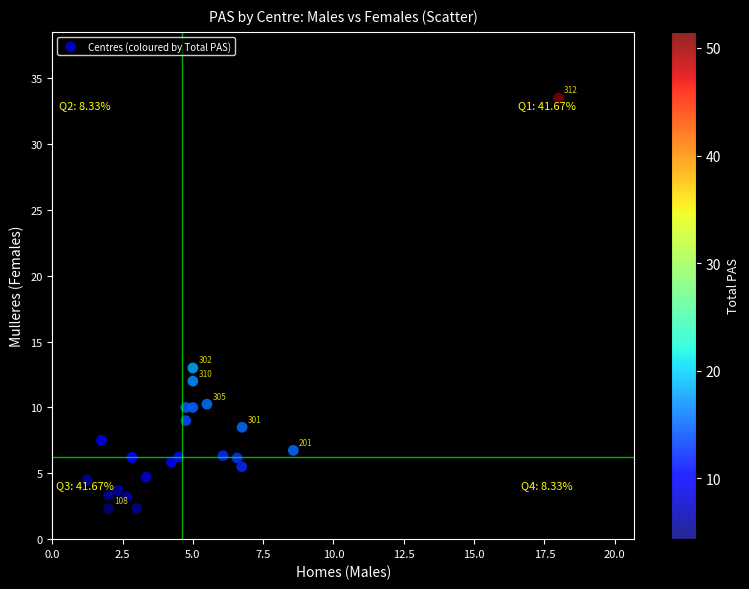

What Y value in the scatter plot is closest to 17?

13.0